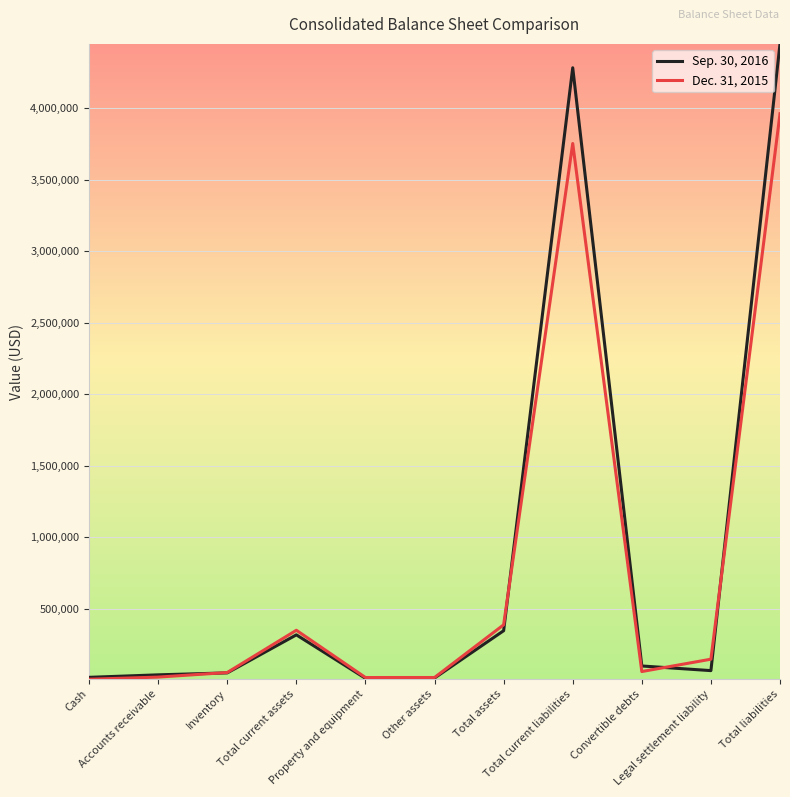

Rank the series by their average value, from lowest to highest.

Dec. 31, 2015, Sep. 30, 2016